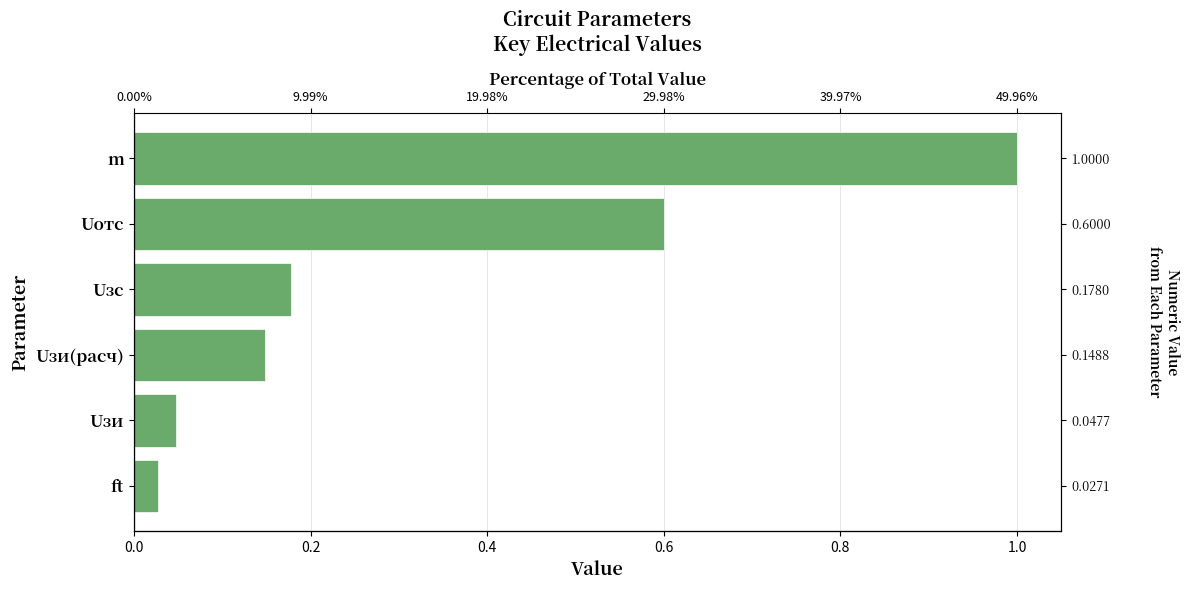

The value at Uзс is 0.3. True or false?

False